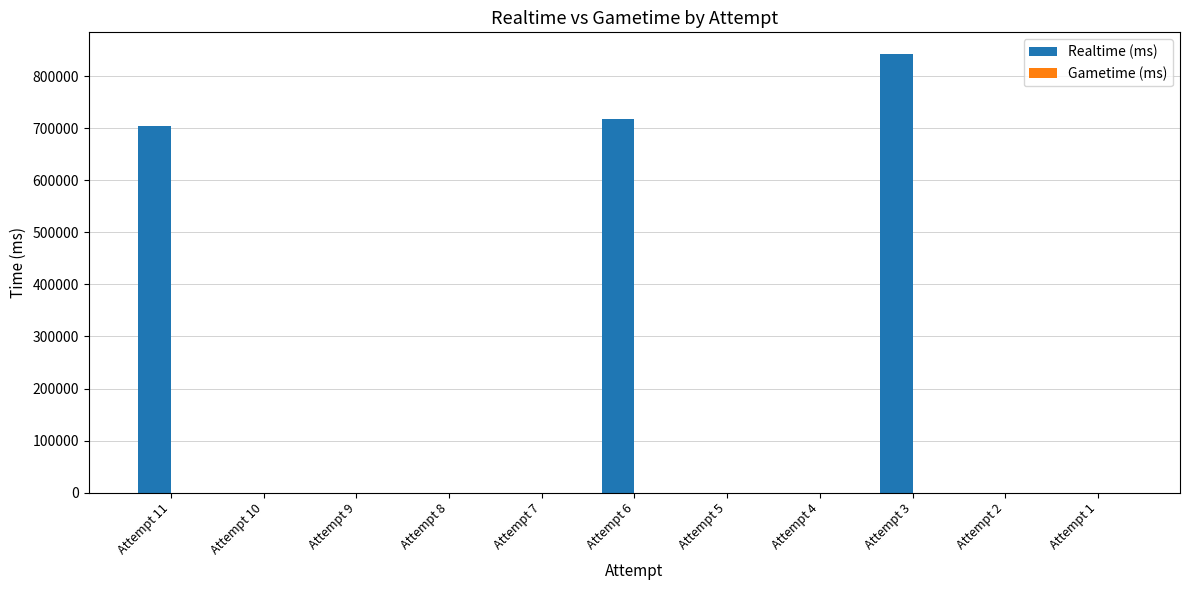

Is it true that the value at Attempt 10 is 537233?

False